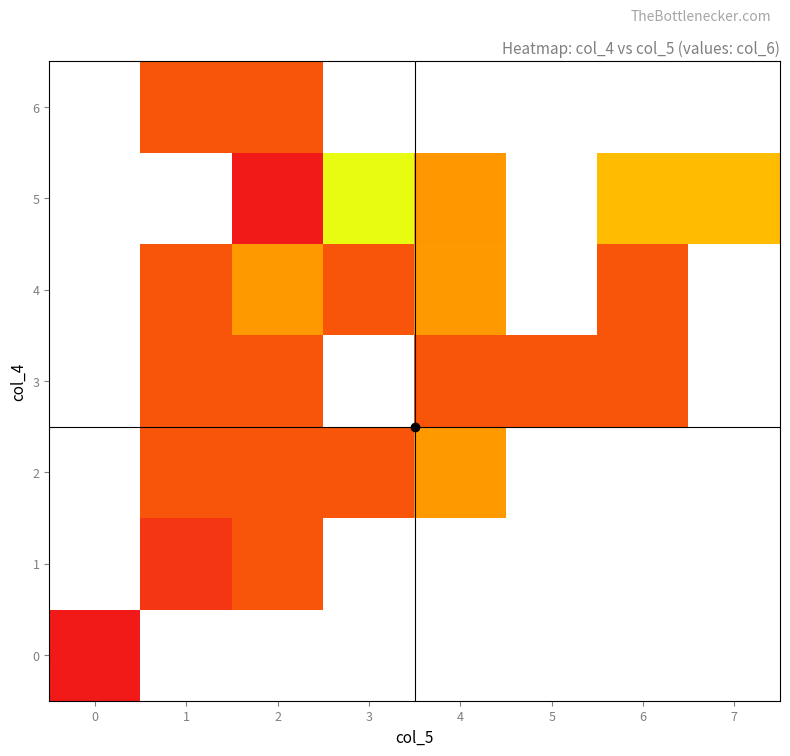

How many data points in 2 are less than 4?

3